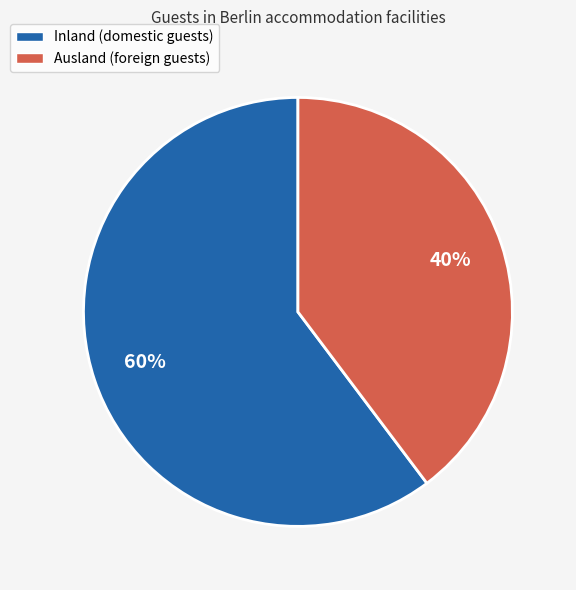

Does Inland account for over 50% of the chart?

Yes